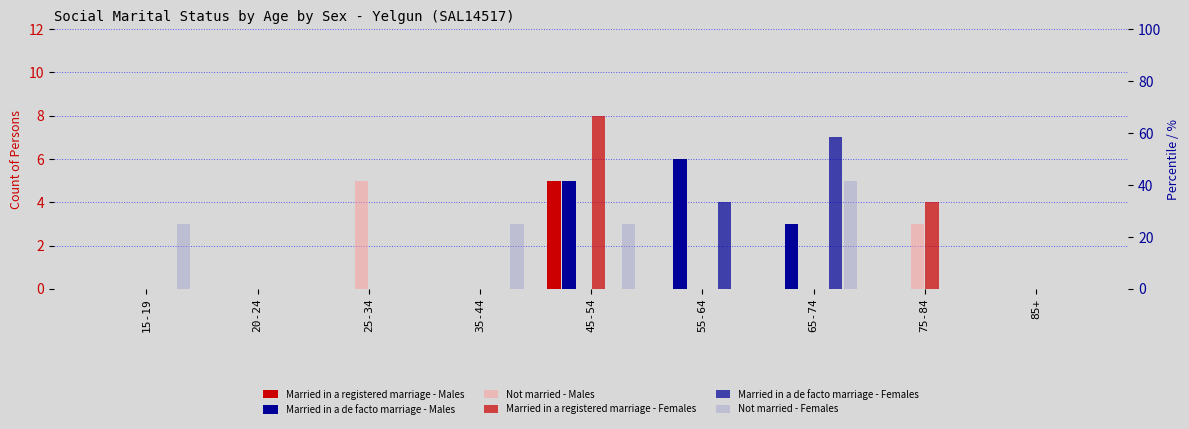

Is it true that Married in a de facto marriage - Males equals 9 at 45-54?

False